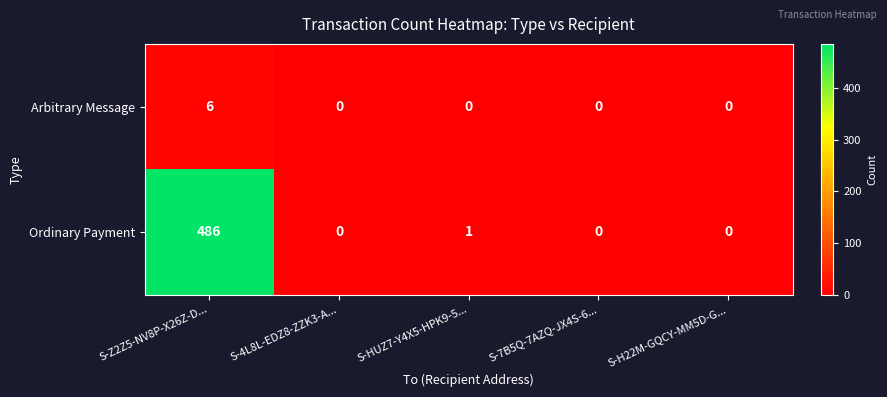

At which category is the sum across all series the highest?

S-Z2Z5-NV8P-X26Z-D...